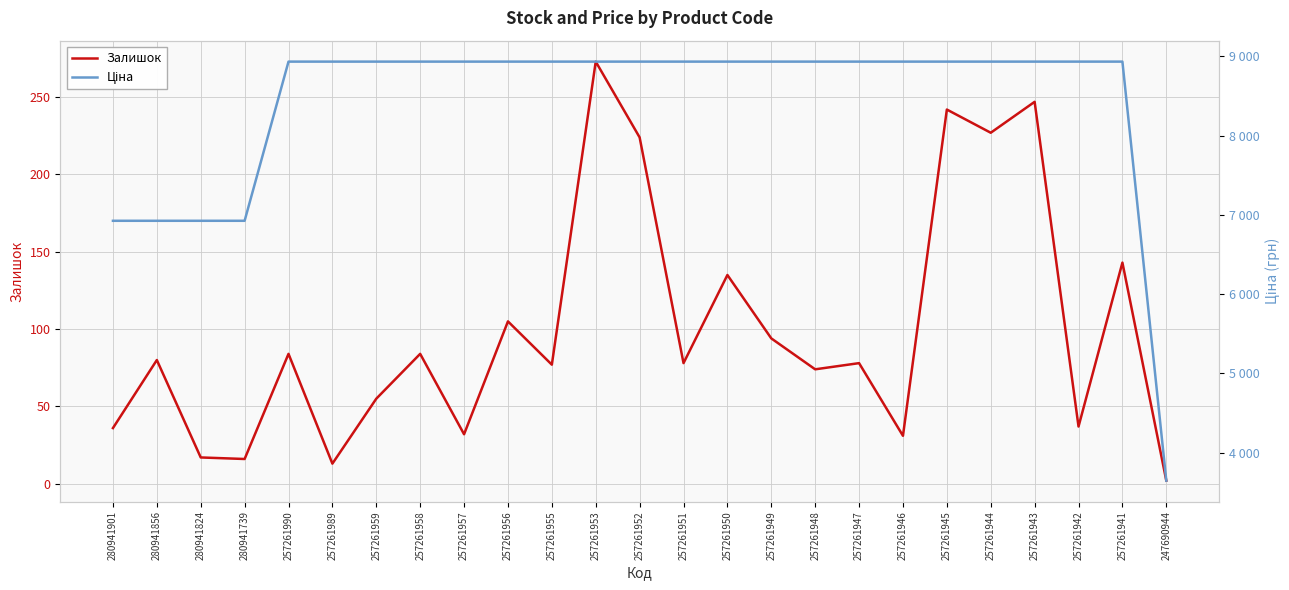

Between 257261955 and 257261957, which is larger?

257261955